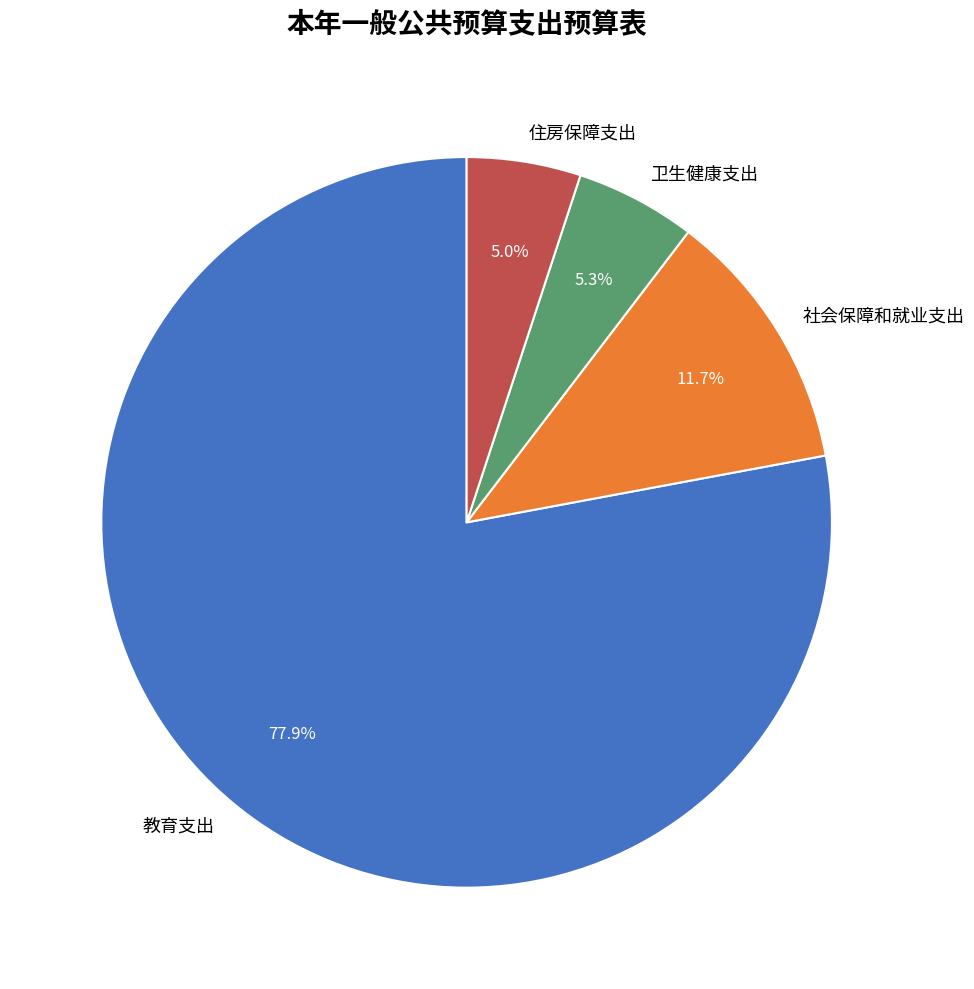

Does any single category account for the majority?

Yes